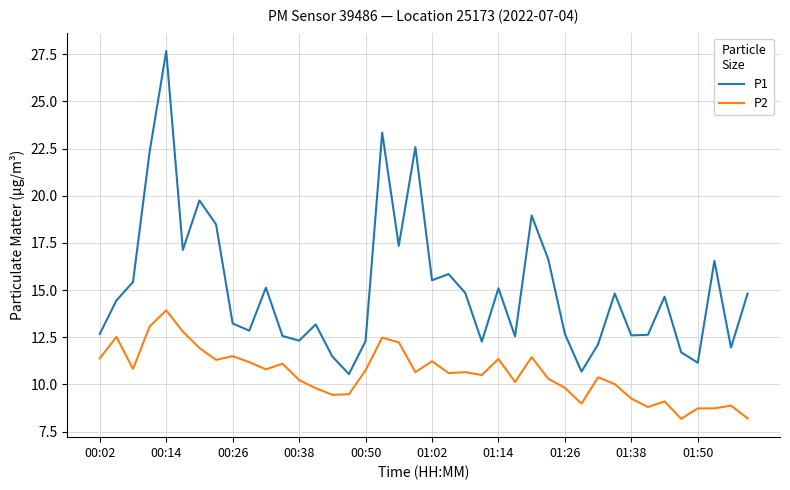

List the series in order of their peak value, highest first.

P1, P2